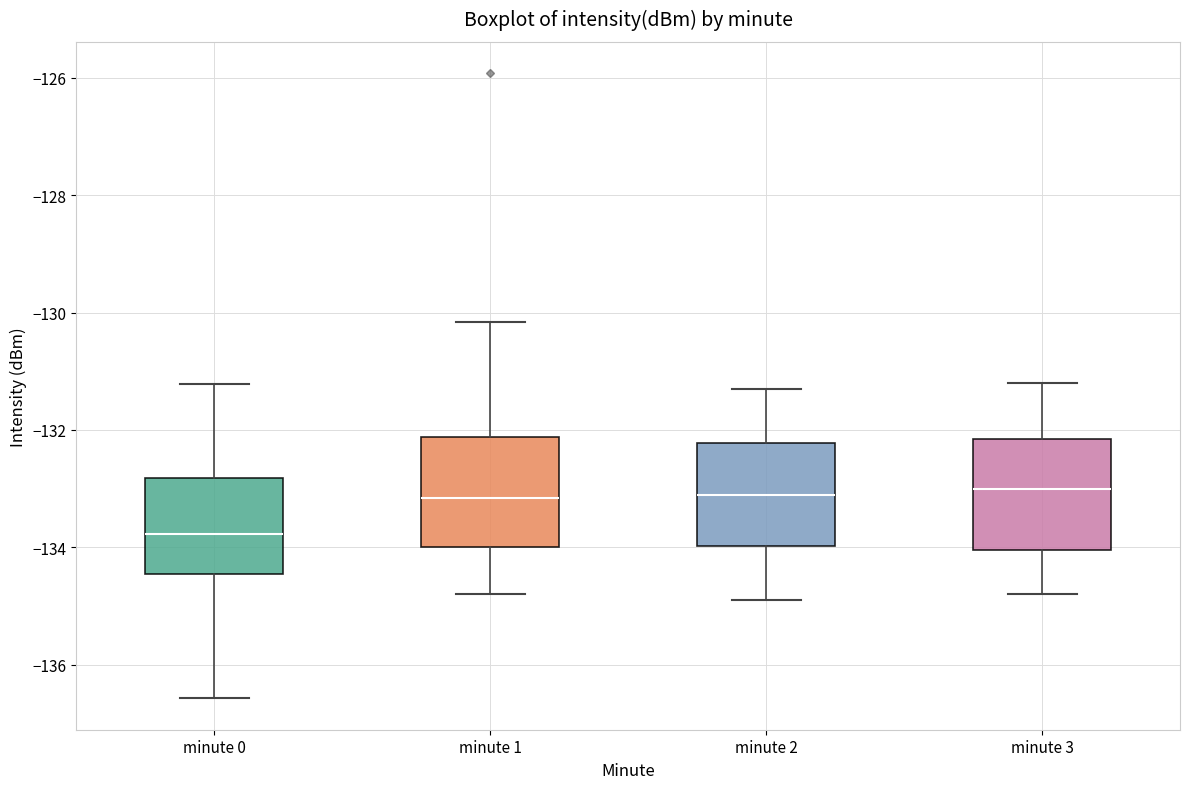

Reading left to right, transcribe this box plot: for each box, give where its median line is, the range the box spans, and where its two whiskers end, as read against the y-axis. The values are not printed on the chart, so give them approximately, as read against the axis.

minute 0: median -133.8, box -134.4 to -132.8, whiskers -136.6 to -131.2
minute 1: median -133.2, box -134.0 to -132.2, whiskers -134.8 to -130.2
minute 2: median -133.0, box -134.0 to -132.2, whiskers -134.8 to -131.2
minute 3: median -133.0, box -134.0 to -132.2, whiskers -134.8 to -131.2